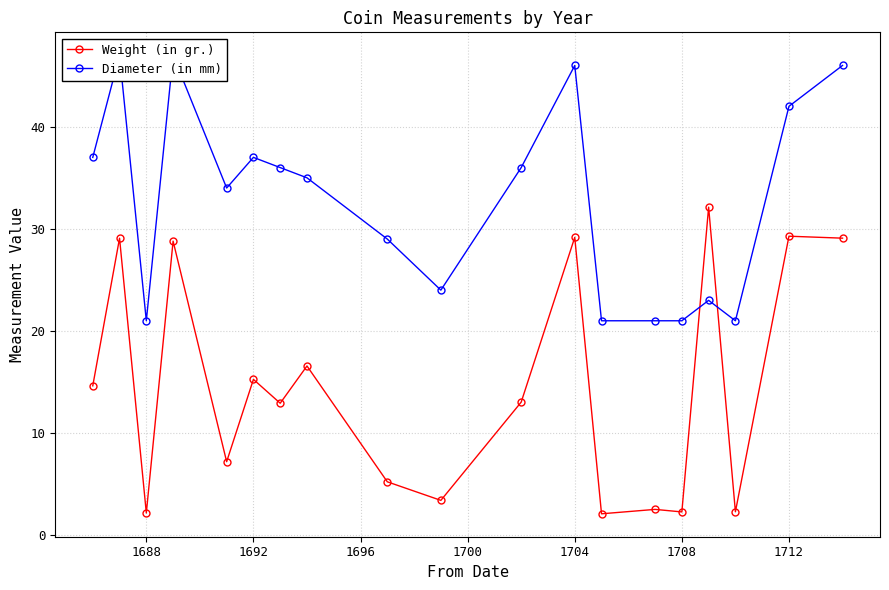

What is the sum of all Weight (in gr.) values?

277.2